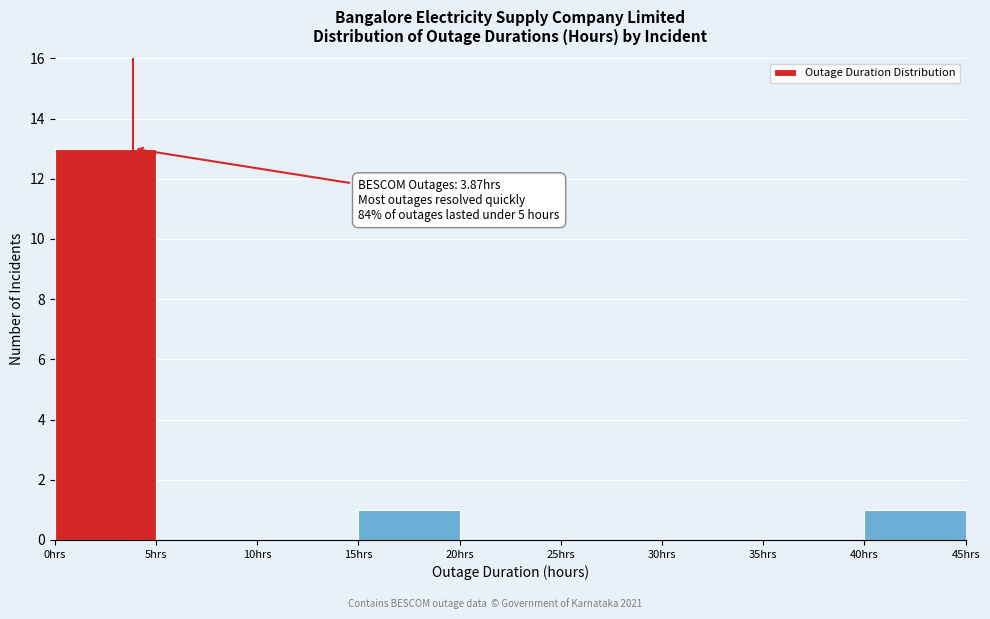

Over which range of the x-axis is the bar tallest?

0 to 5